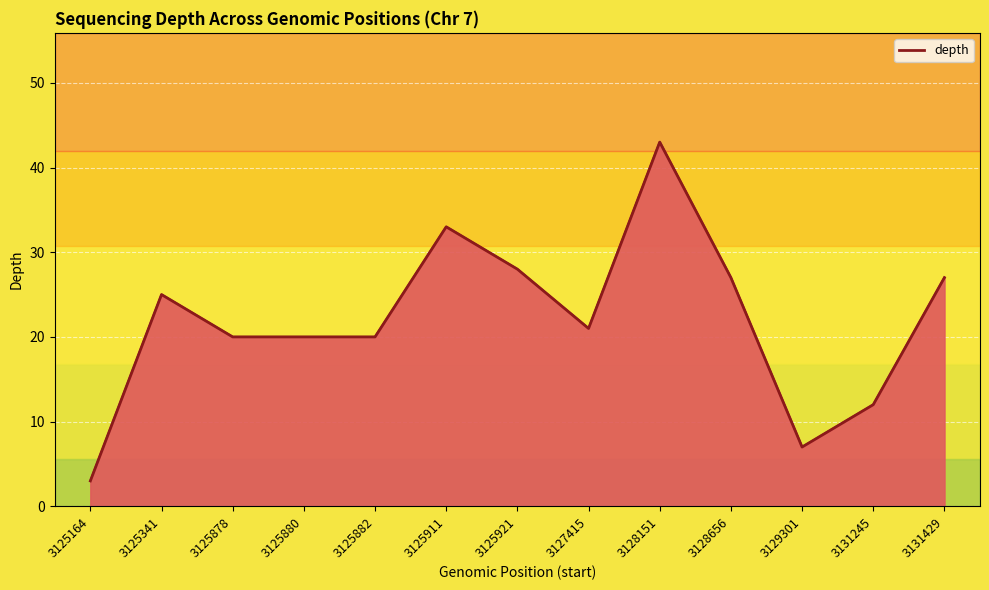

What is the sum of all values?

286